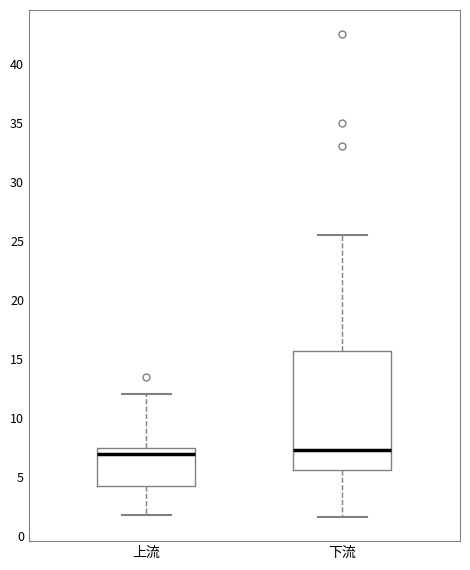

Reading left to right, read every box against the y-axis: the position of its median line, the range the box covers, and the ends of its whiskers. The values are not printed on the chart, so give them approximately, as read against the axis.

上流: median 7.0, box 4.0 to 7.5, whiskers 2.0 to 12.0
下流: median 7.5, box 5.5 to 15.5, whiskers 1.5 to 25.5